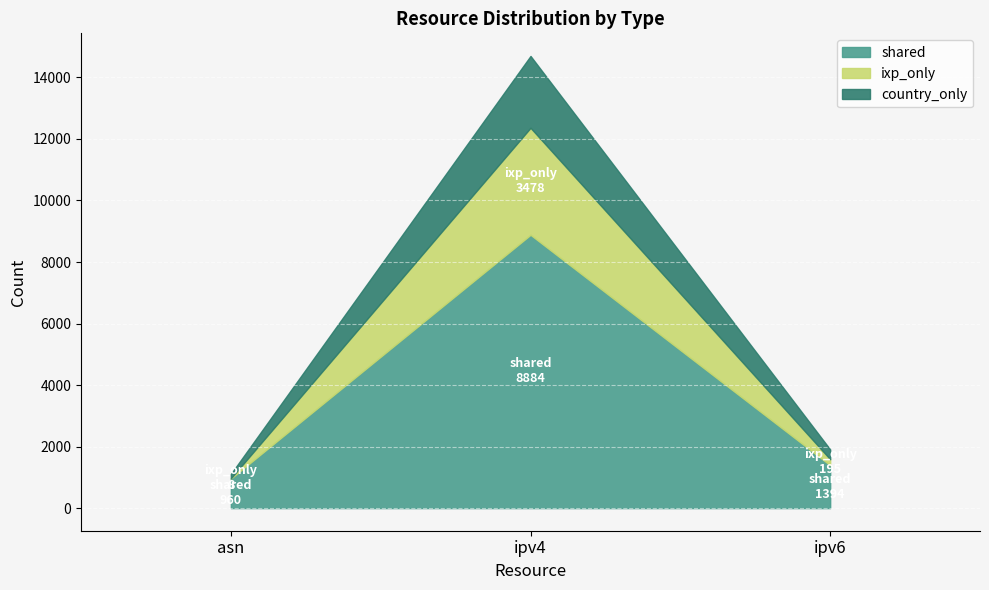

What is the difference between the shared values at asn and ipv4?

7924